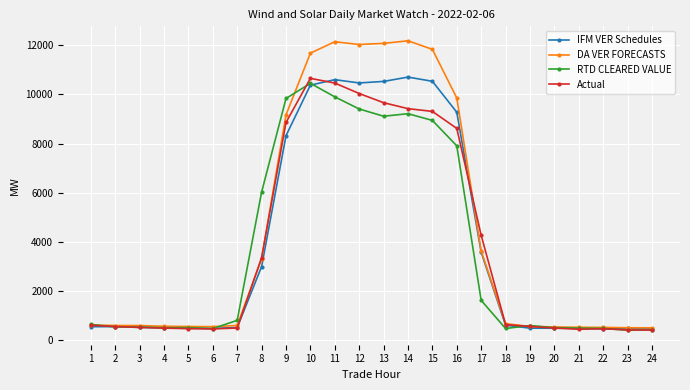

What is the smallest value displayed?

403.2